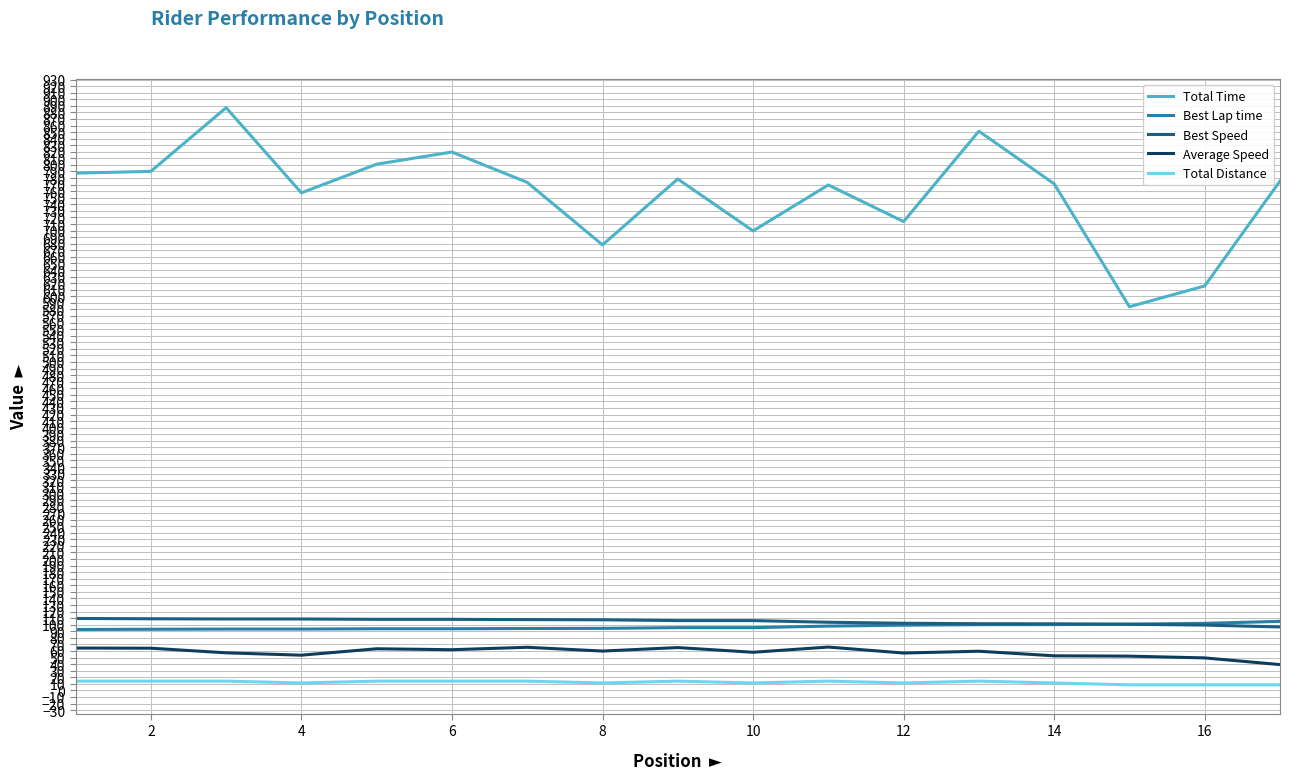

Which series has the largest range (max minus min)?

Total Time